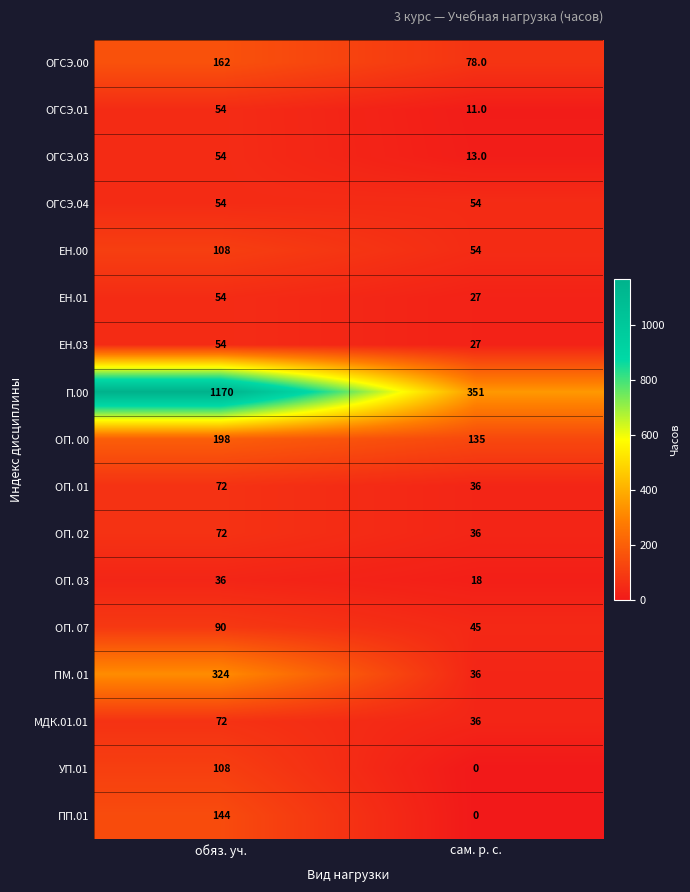

What is the sum of the ЕН.01 values at обяз. уч. and сам. р. с.?

81